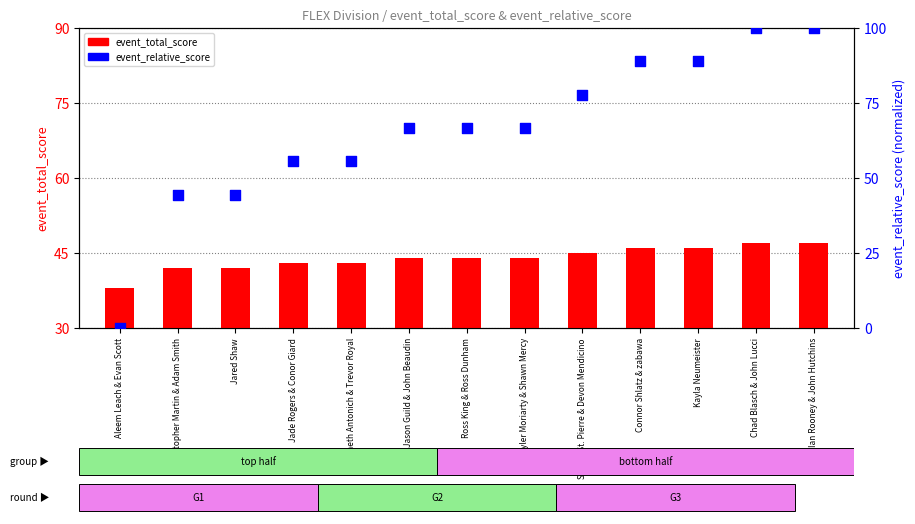

Which series has the largest Y range (max minus min)?

event_relative_score